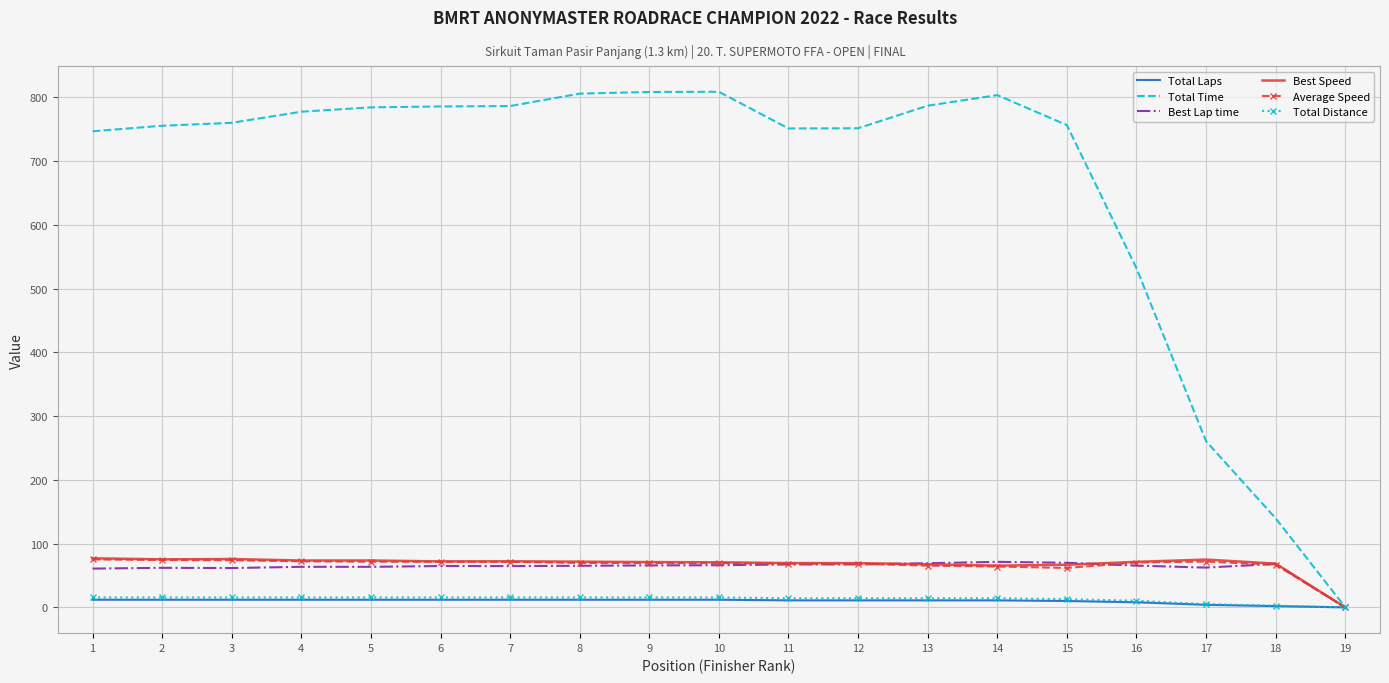

Is the value of Total Distance at 18 greater than the value of Total Time at 2?

No